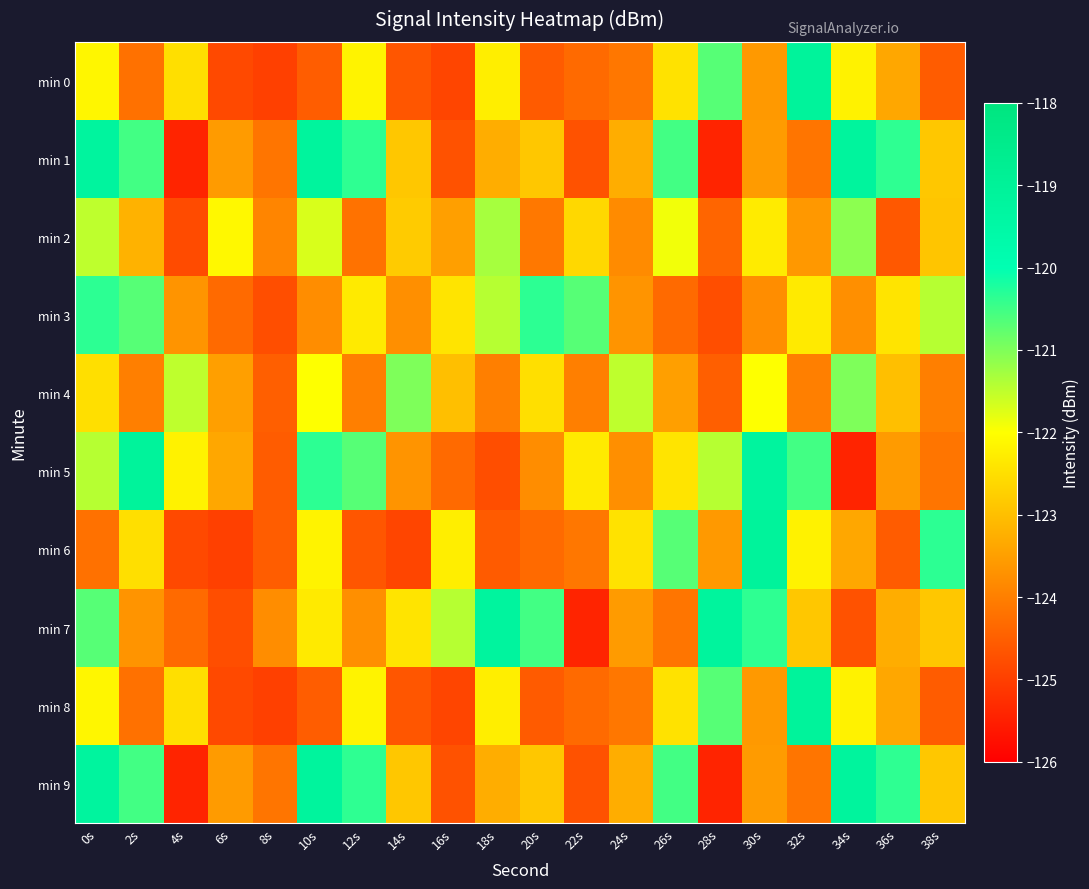

Which has a higher value, 38s or 24s?

24s